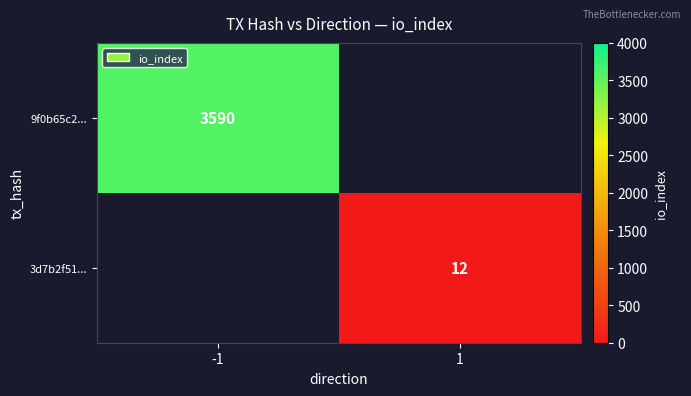

True or false: 9f0b65c2... has a value of 5371 at -1.

False